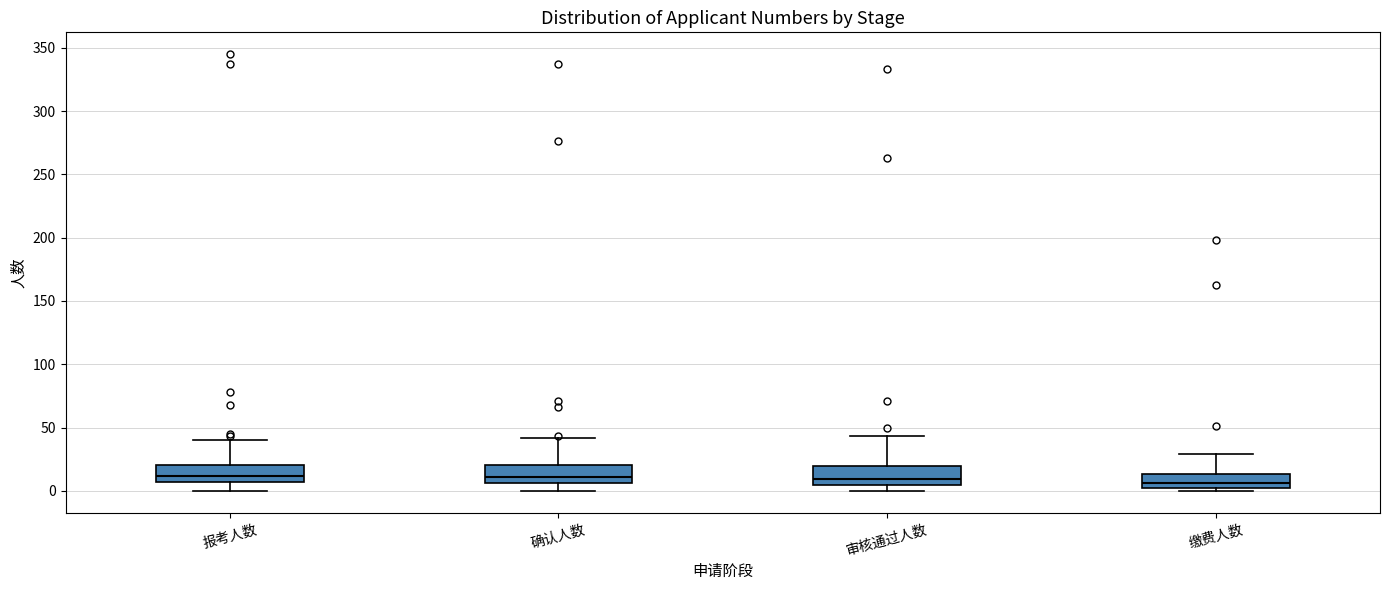

Reading left to right, transcribe this box plot: for each box, give where its median line is, the range the box spans, and where its two whiskers end, as read against the y-axis. The values are not printed on the chart, so give them approximately, as read against the axis.

报考人数: median 10, box 5 to 20, whiskers 0 to 40
确认人数: median 10, box 5 to 20, whiskers 0 to 40
审核通过人数: median 10, box 5 to 20, whiskers 0 to 45
缴费人数: median 5, box 0 to 15, whiskers 0 (just below the box's lower edge) to 30